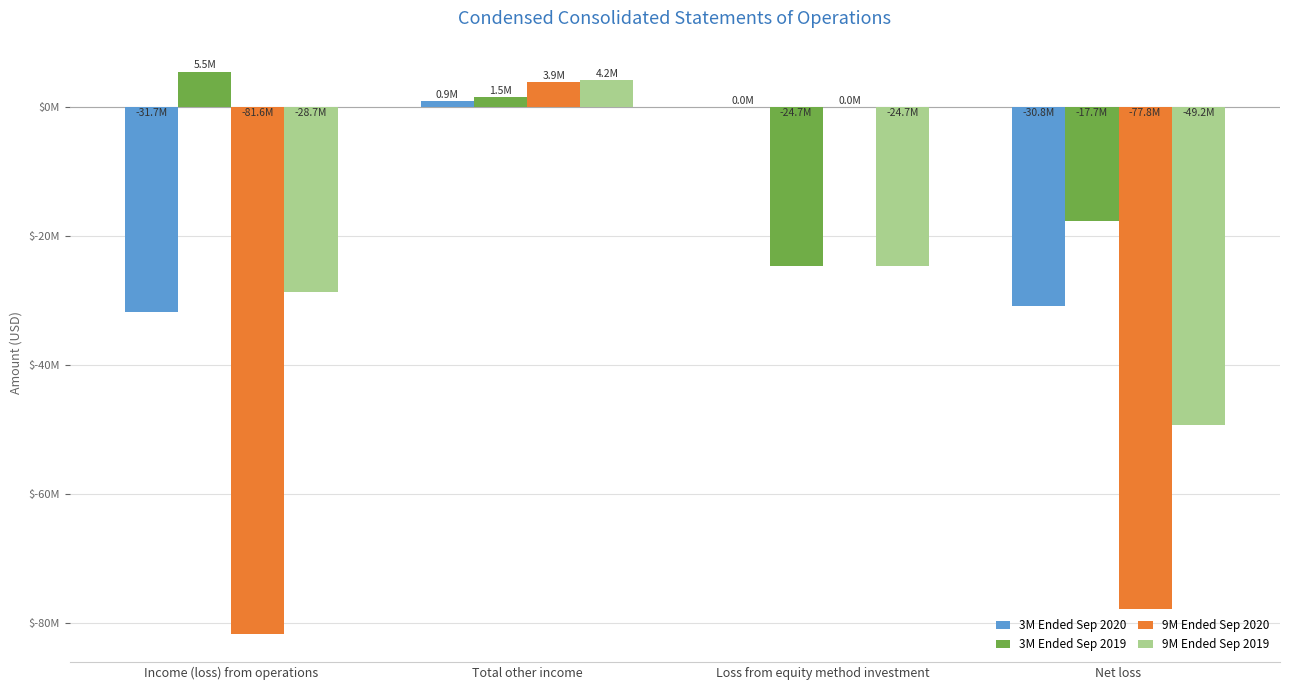

What position from the right is Net loss?

1